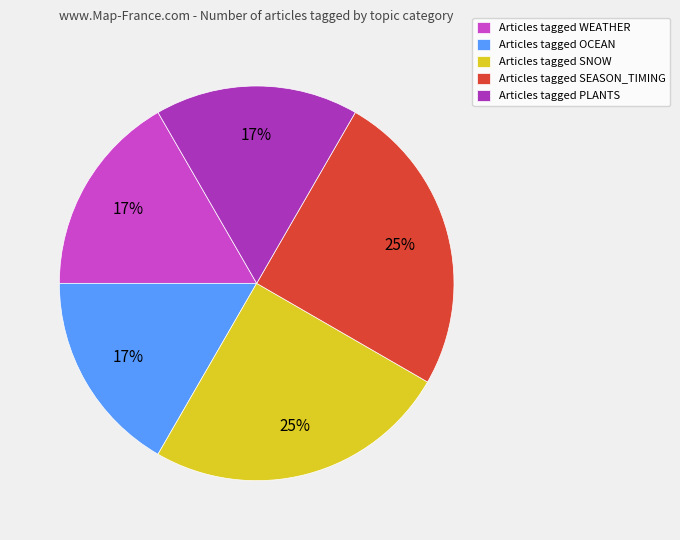

To the nearest percent, what percentage of the pie is Articles tagged OCEAN?

17%